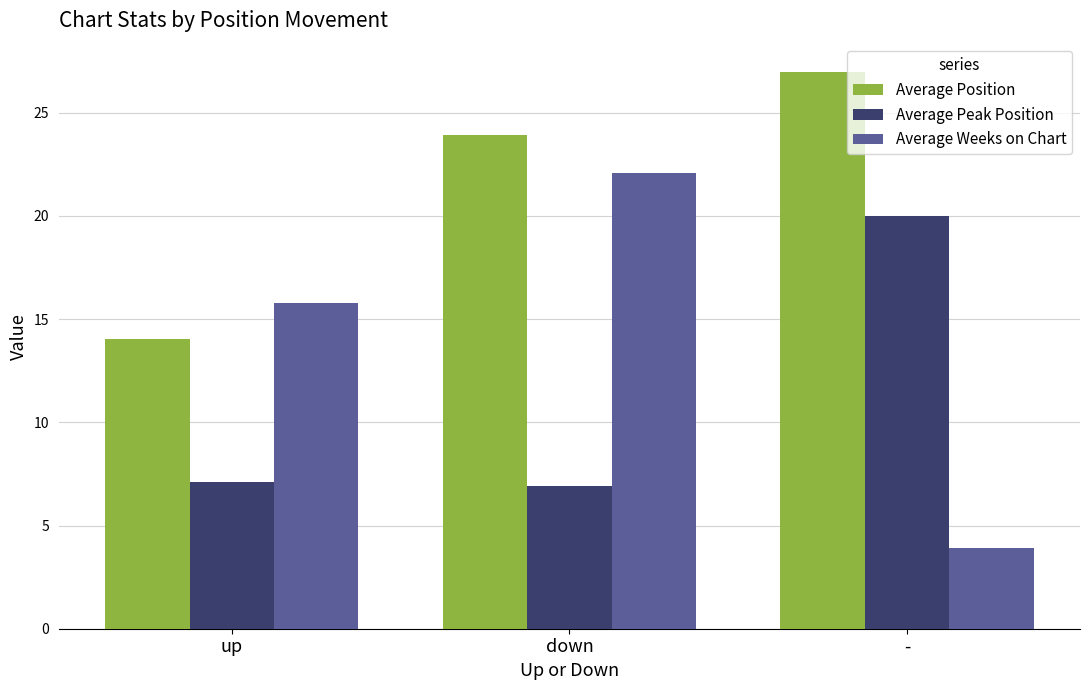

True or false: Average Weeks on Chart has a value of 3.9 at -.

True